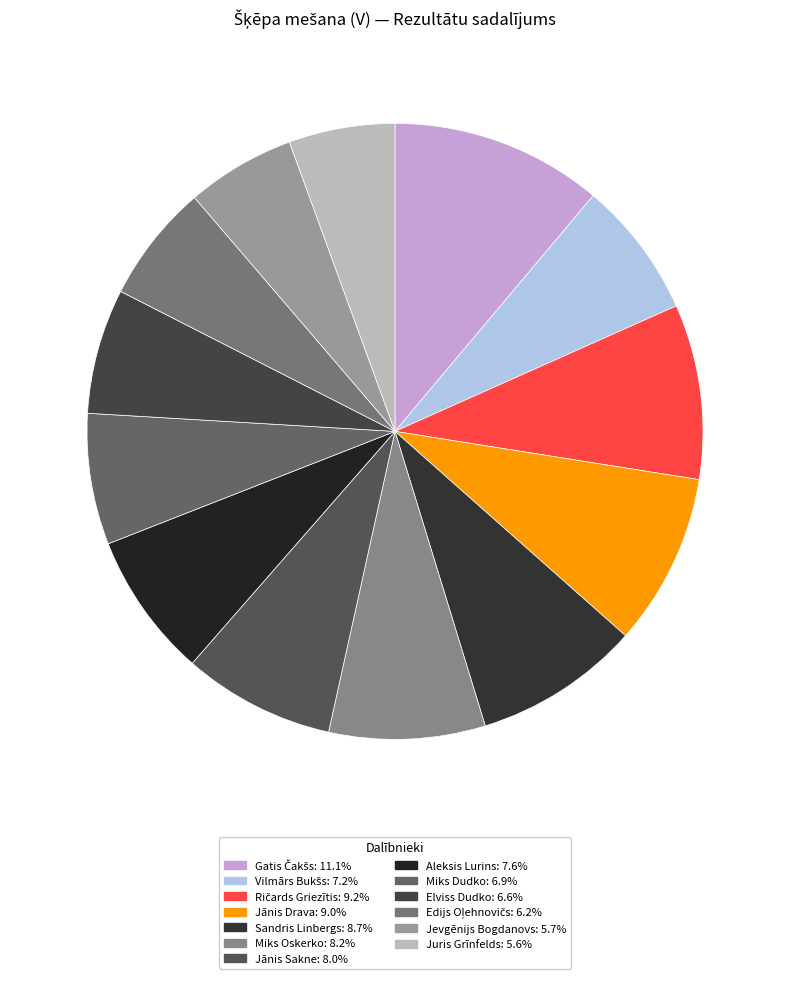

What percentage is NOT represented by Gatis Čakšs?

88.9%